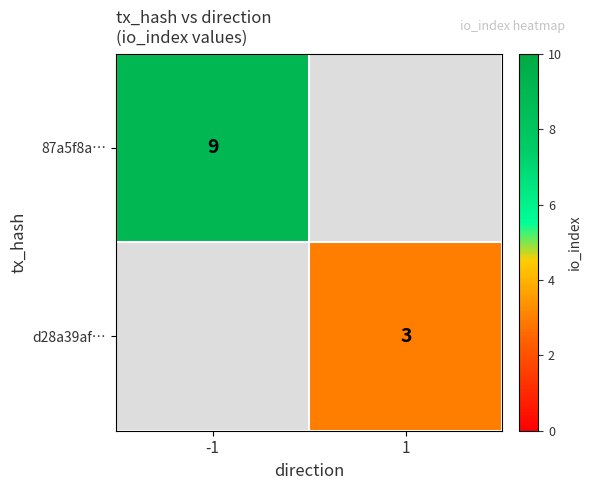

True or false: 87a5f8a… has a value of 15 at -1.

False